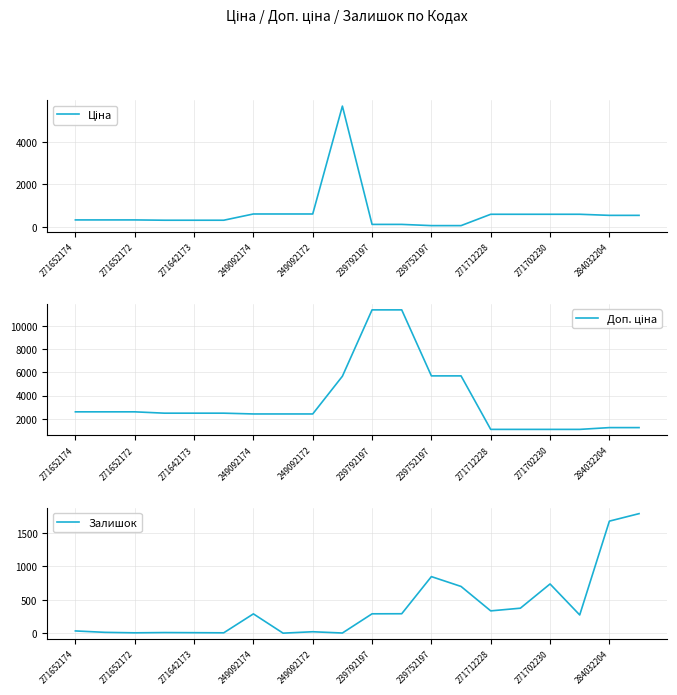

What is the sum of all Залишок values?

7677